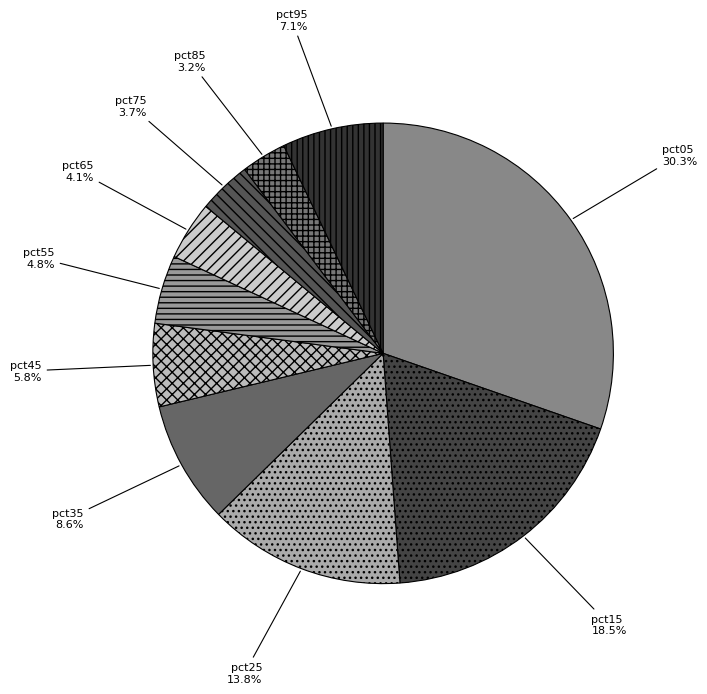

The pct65 slice represents 4% of the pie. True or false?

True